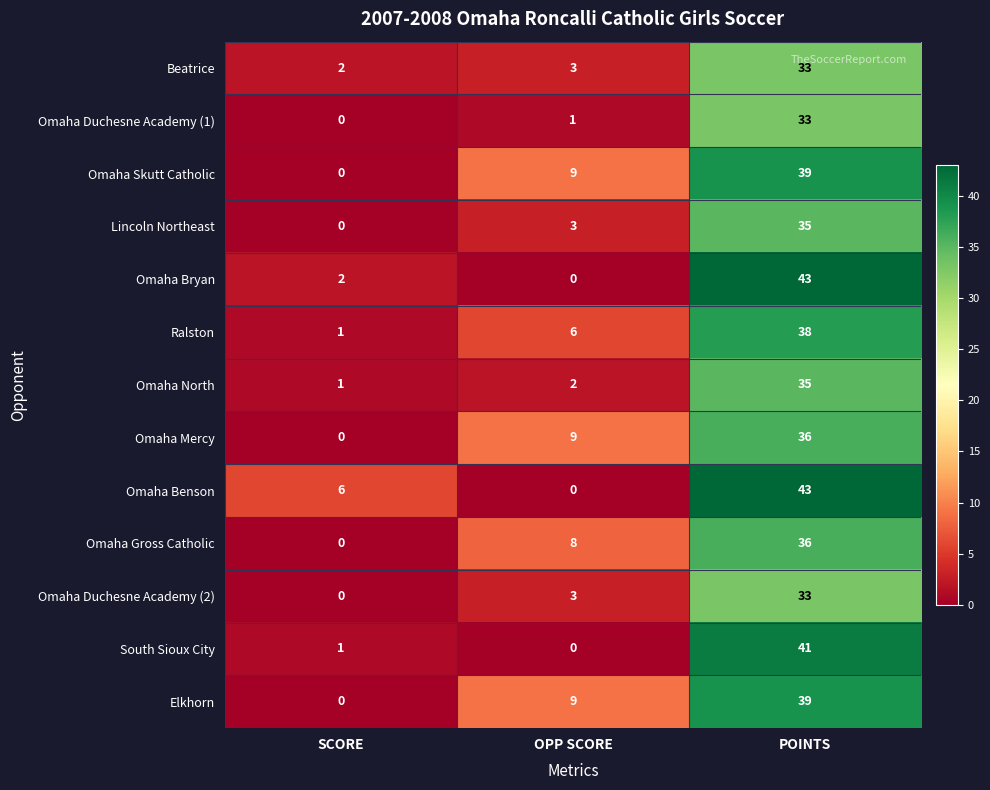

What is the spread (max minus min) of values at SCORE?

6